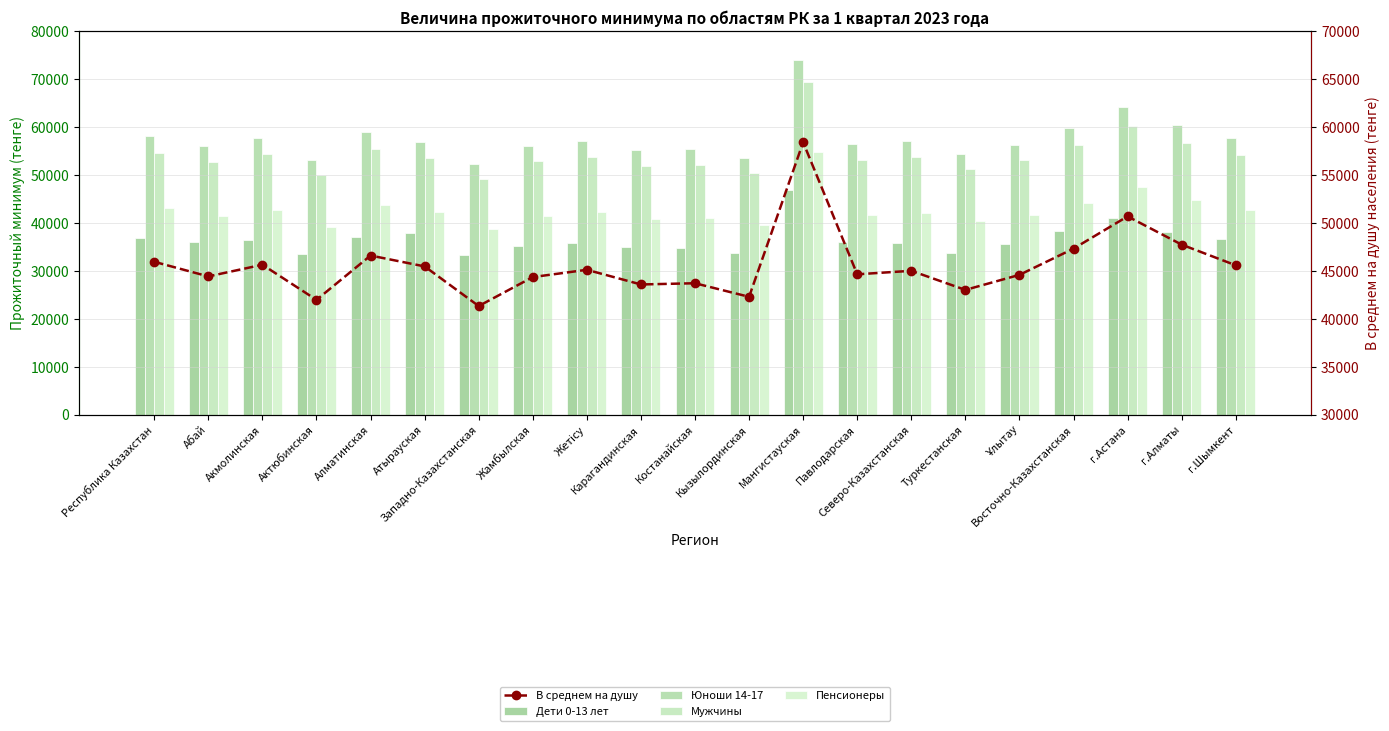

What is the total value across all series at г.Шымкент?

236832